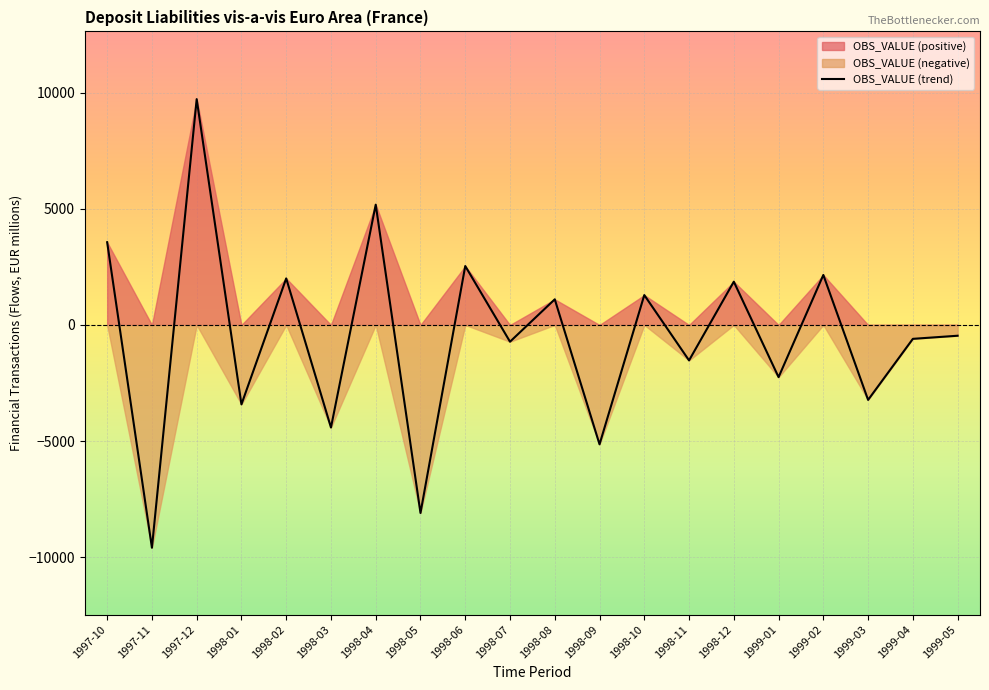

Is it true that the value at 1998-03 is -2544?

False